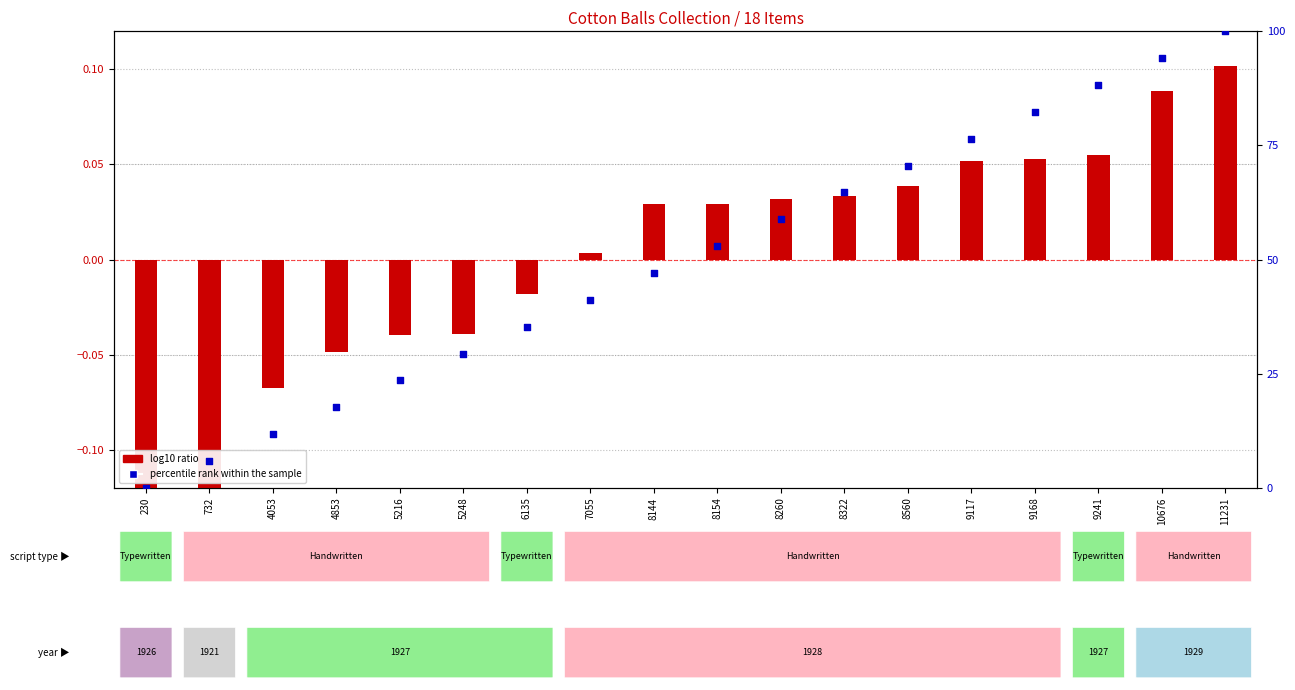

Which series reaches the maximum Y coordinate?

percentile rank within the sample